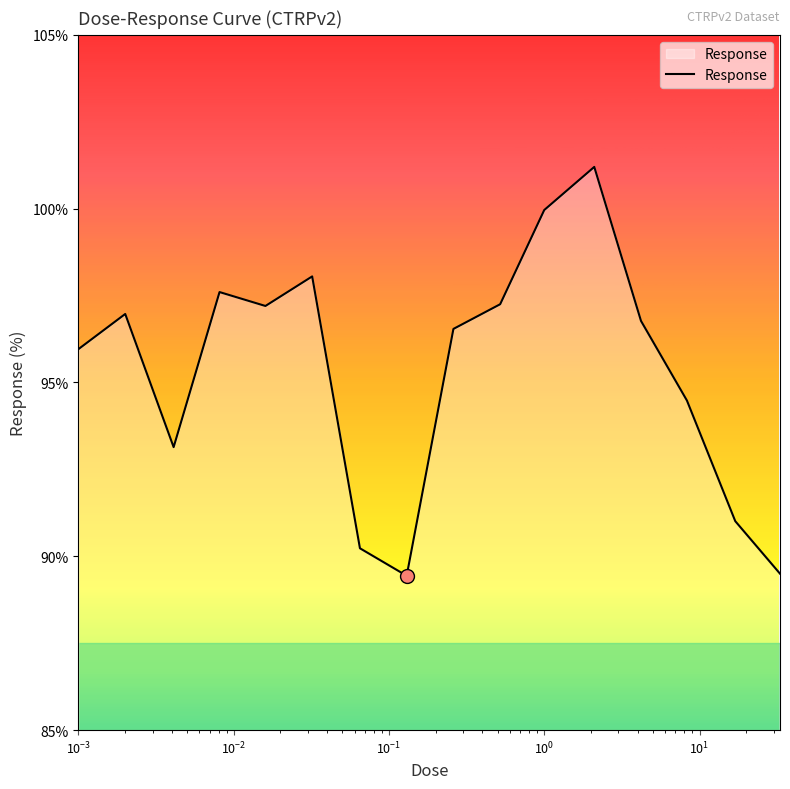

How many lines are shown in the chart?

1